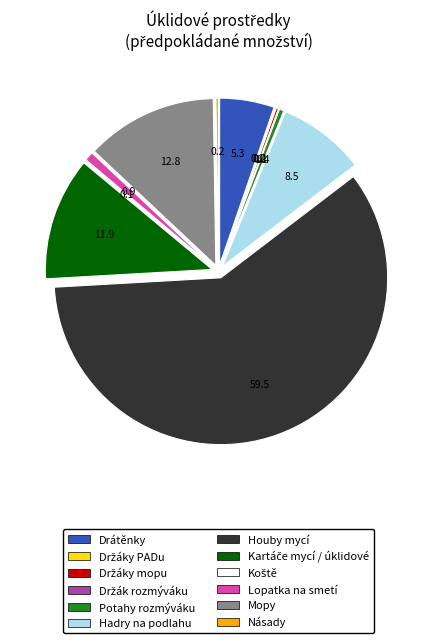

Which category accounts for the majority?

Houby mycí